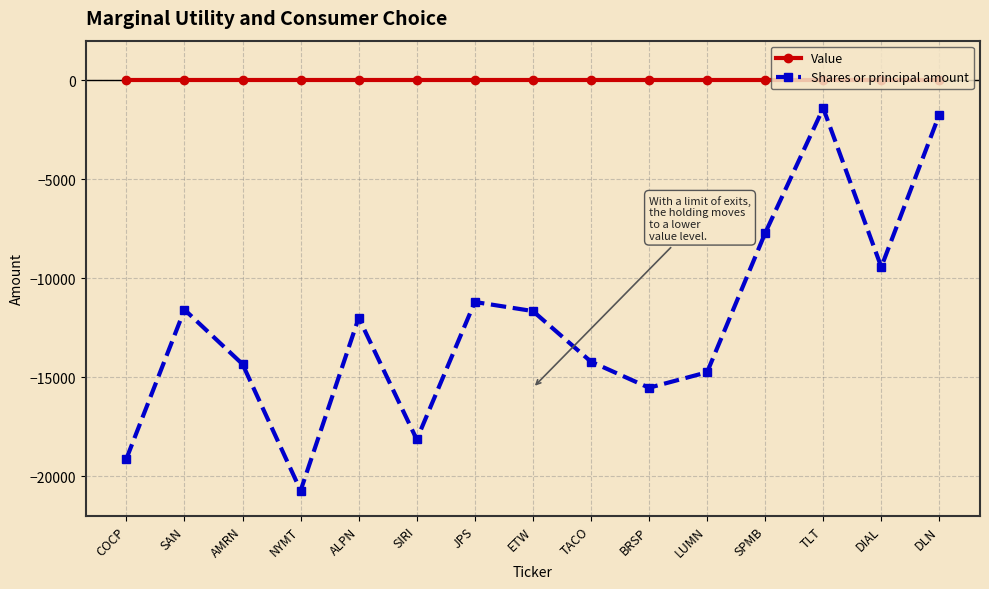

What are all the series names shown in the legend?

Value, Shares or principal amount